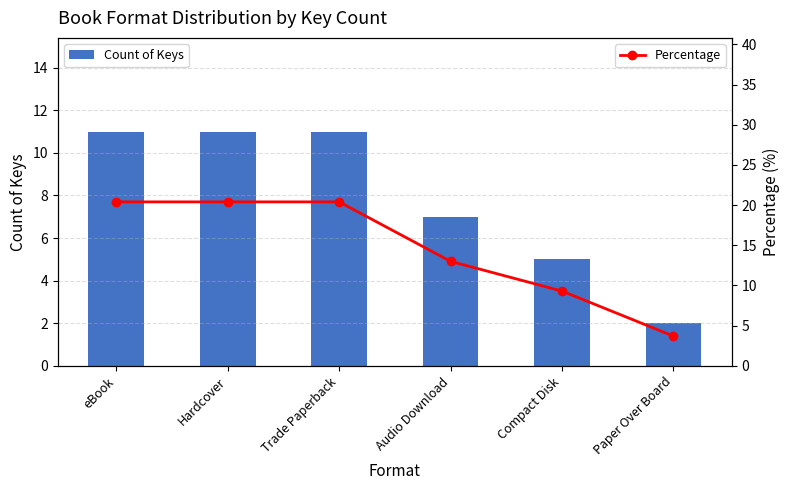

What is the label of the 3rd bar from the right?

Audio Download